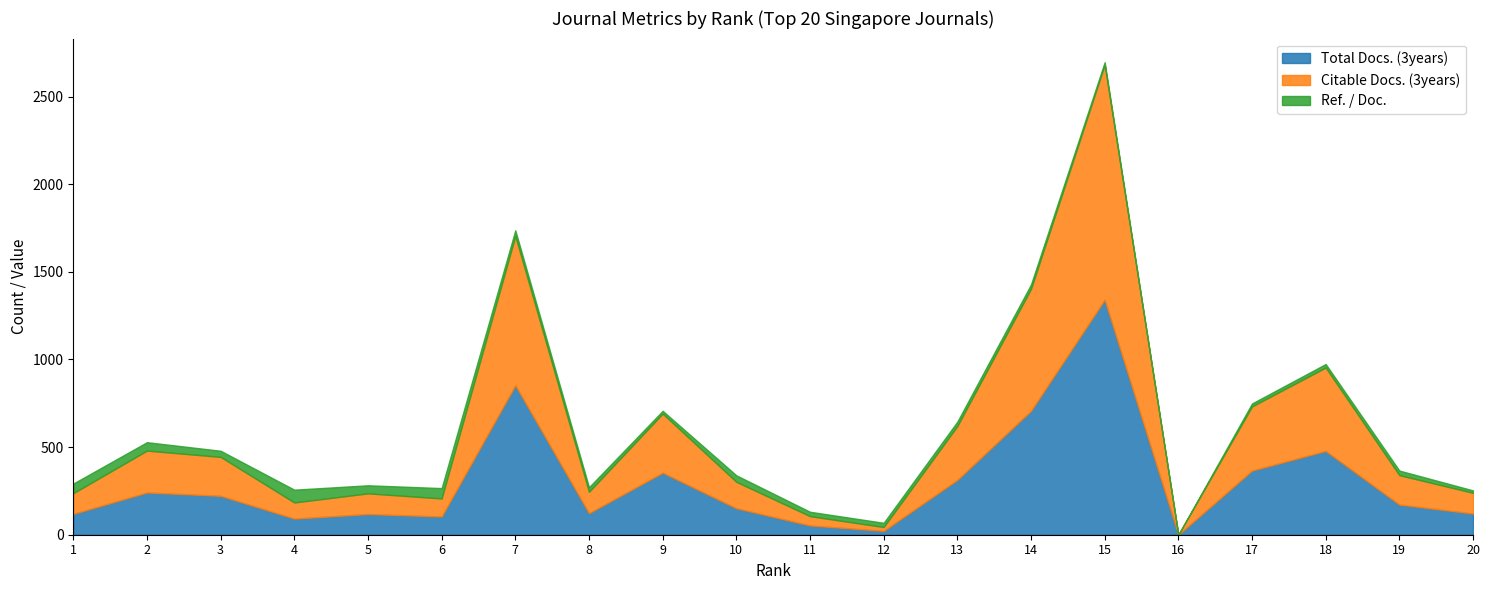

Where does the Total Docs. (3years) series first go above 172?

2